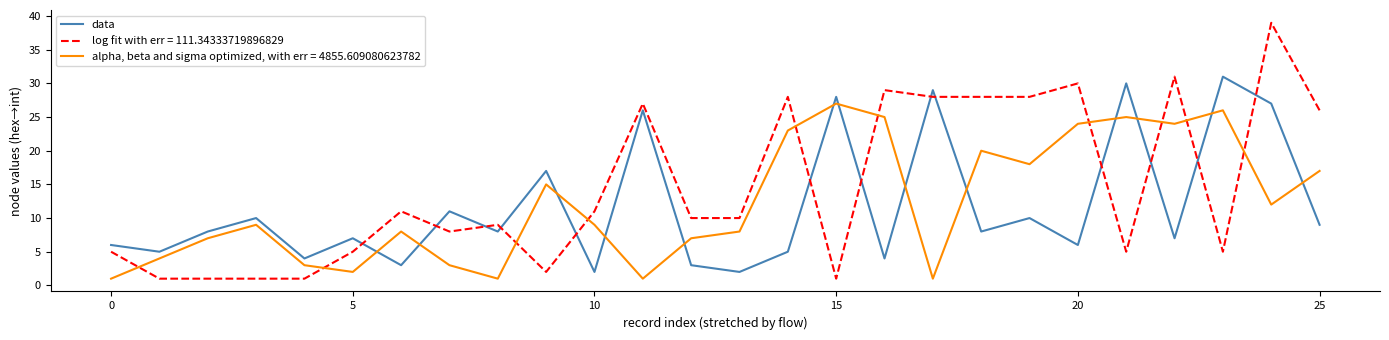

Which series ends up on top after the final intersection of alpha, beta and sigma optimized, with err = 4855.609080623782 and log fit with err = 111.34333719896829?

log fit with err = 111.34333719896829